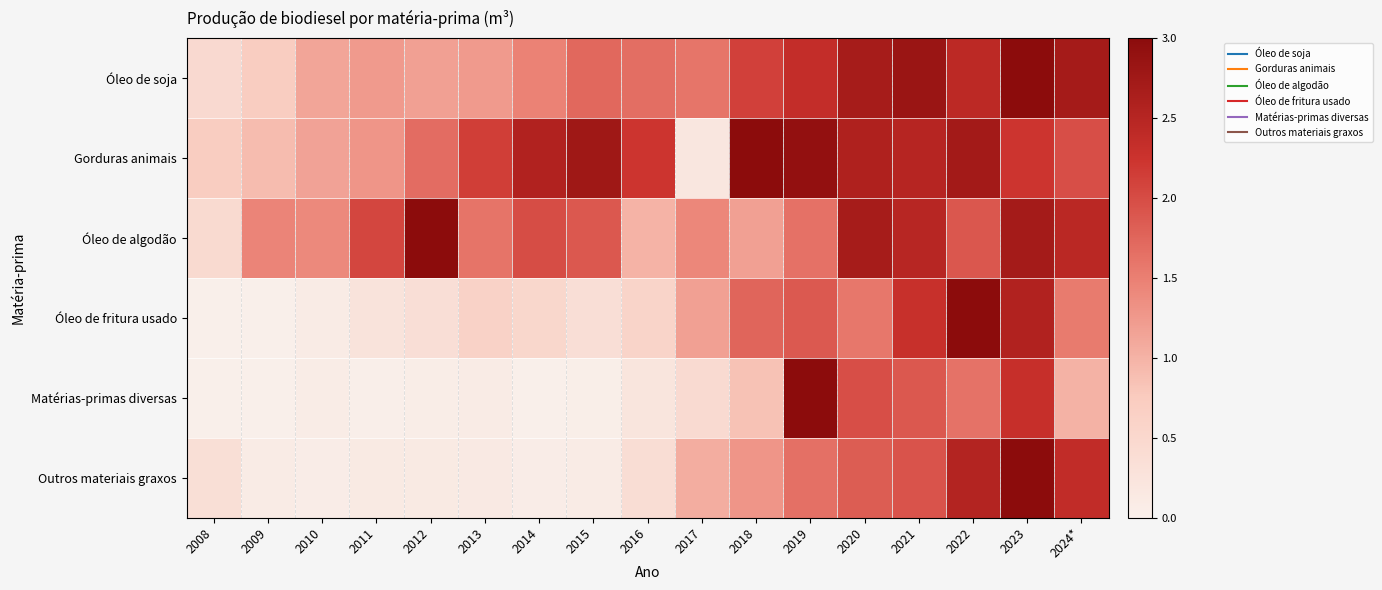

Between 2017 and 2012, which is larger?

2017